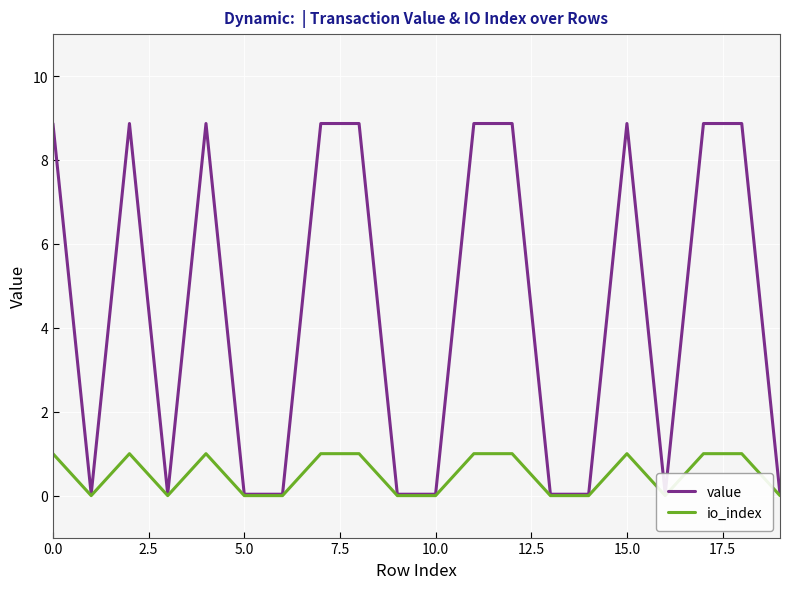

Which series has the largest total across all categories?

value